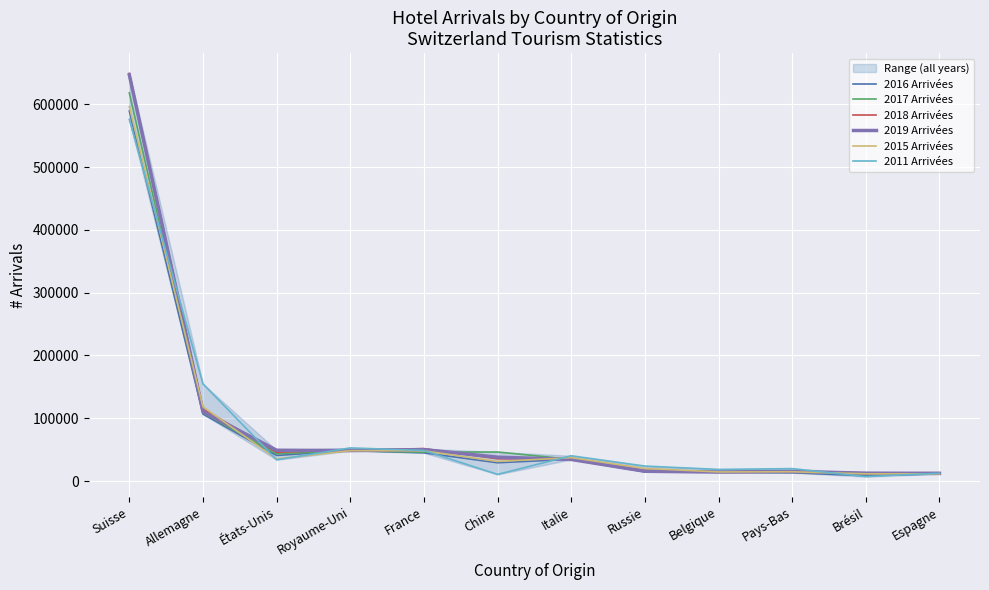

Rank the series at Suisse from highest to lowest value.

2018 Arrivées, 2019 Arrivées, 2017 Arrivées, 2015 Arrivées, 2016 Arrivées, 2011 Arrivées